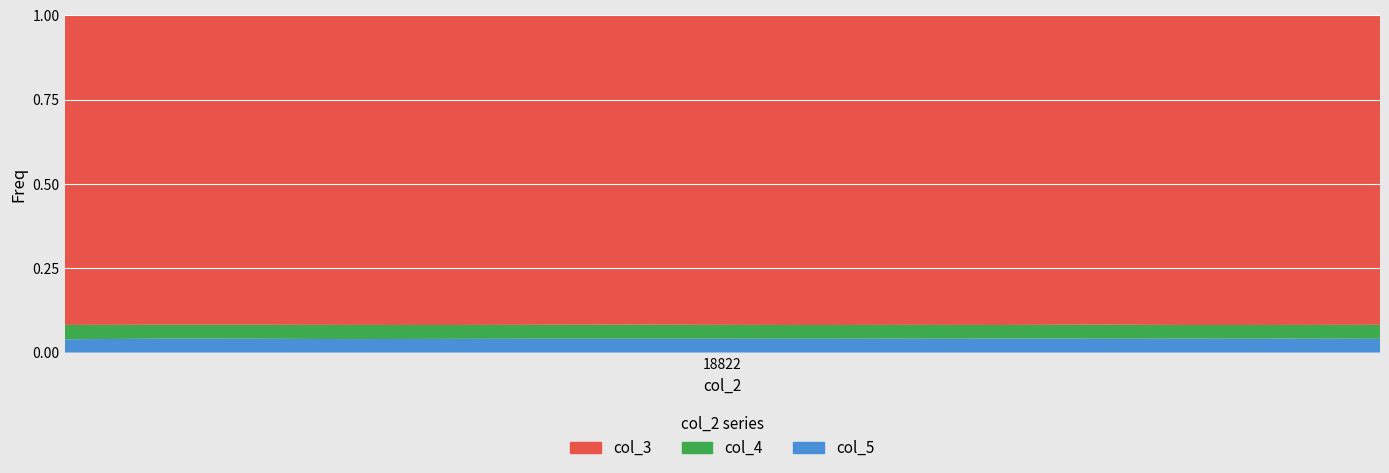

Reading left to right, list all the values displayed in this chart.

col_3: 212262	212273	212284	212296	212307	212318	212330	212341	212352	212363	212375	212386	212397	212409	212420
col_4: 9827	9570	9596	9710	9527	9562	9686	9523	9449	9488	9333	9595	9401	9367	9628
col_5: 9112	9489	9470	9238	9354	9466	9463	9457	9440	9493	9583	9556	9472	9565	9413